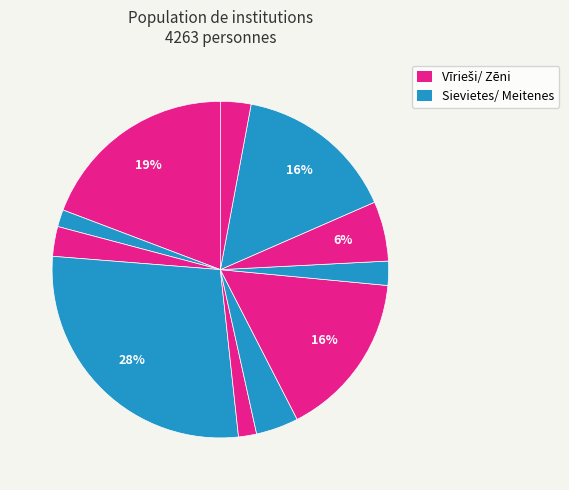

How many segments does this pie chart have?

11